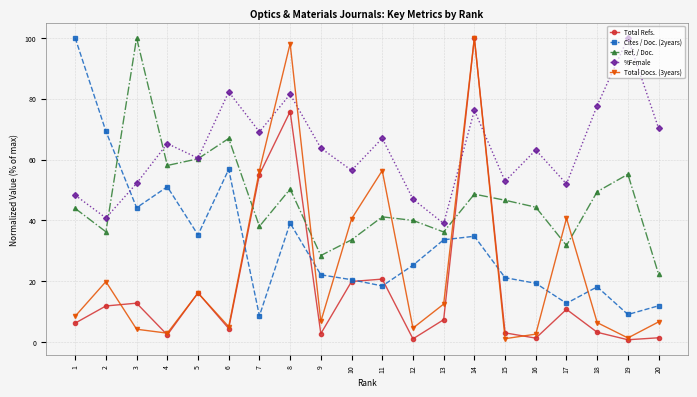

What is the greatest value displayed?

100.0